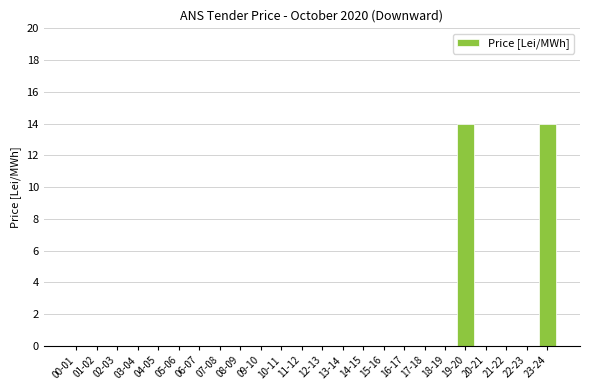

What is the maximum value shown in the chart?

14